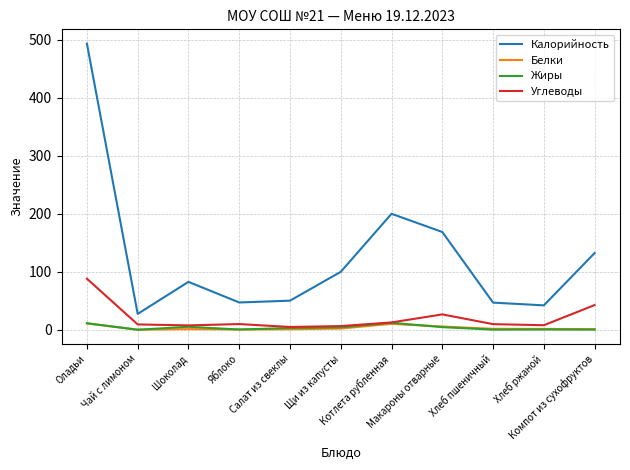

What position from the left is Макароны отварные?

8